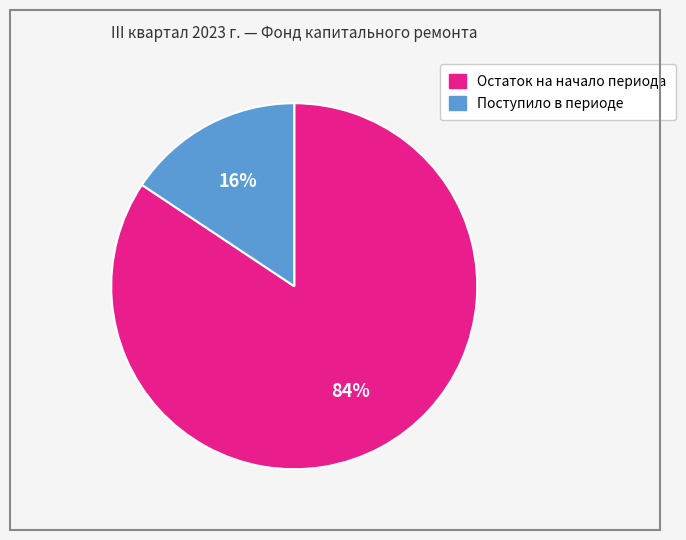

What is the majority slice?

Остаток на начало периода